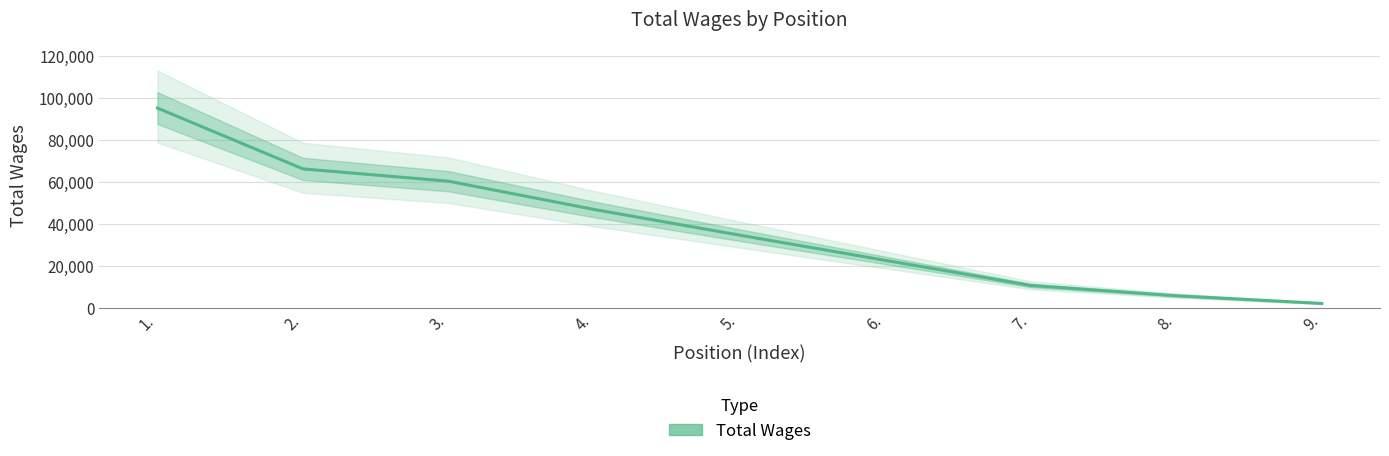

Where is the data nearest to the value 48624?

4.